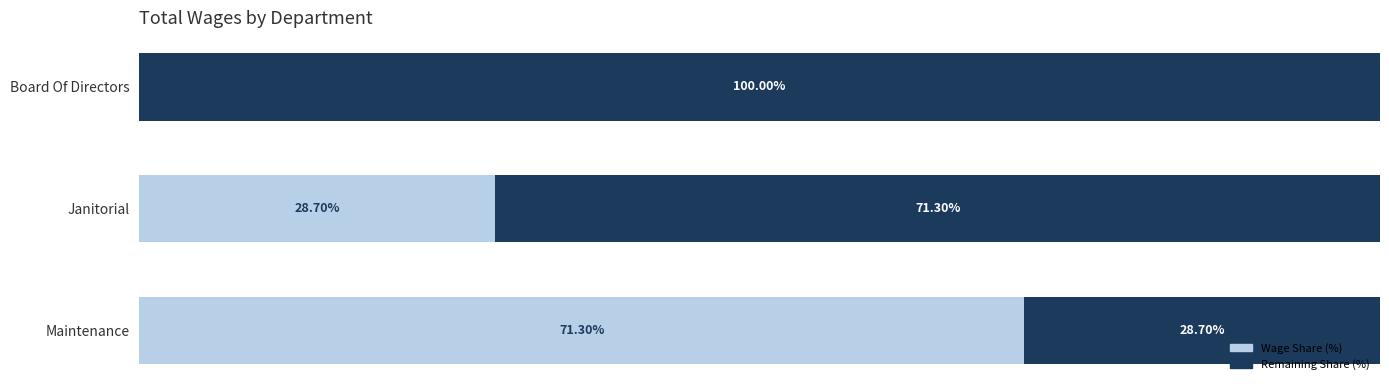

At how many categories does at least one series exceed 49?

3